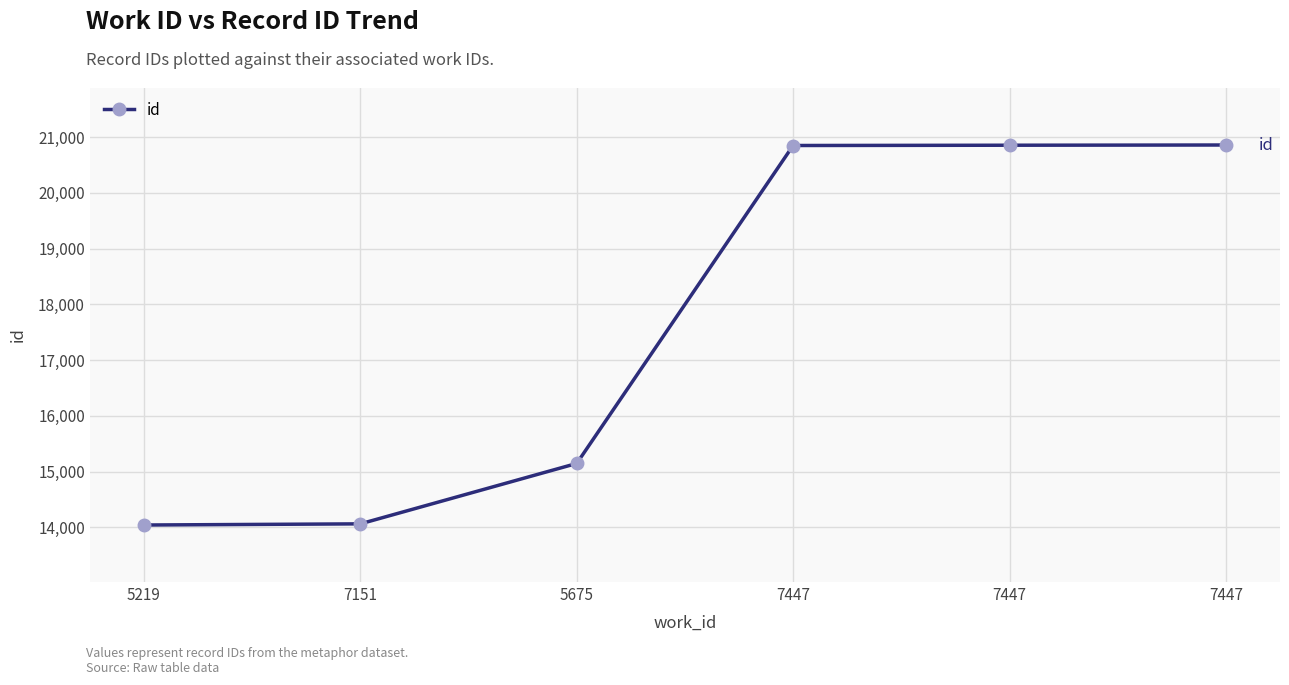

At which label does the data first exceed 20847?

7447